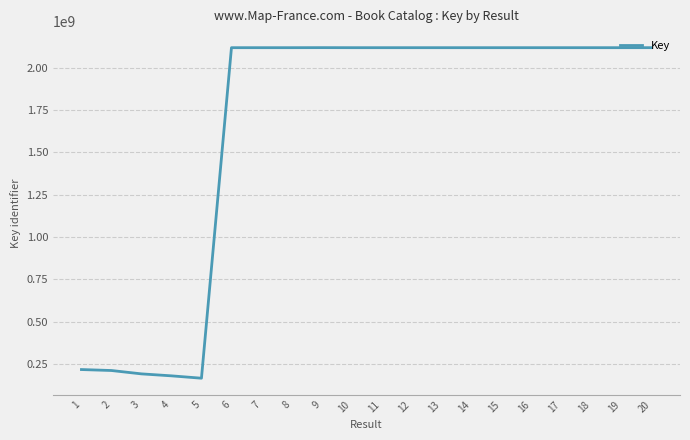

What is the greatest value displayed?

2118115677